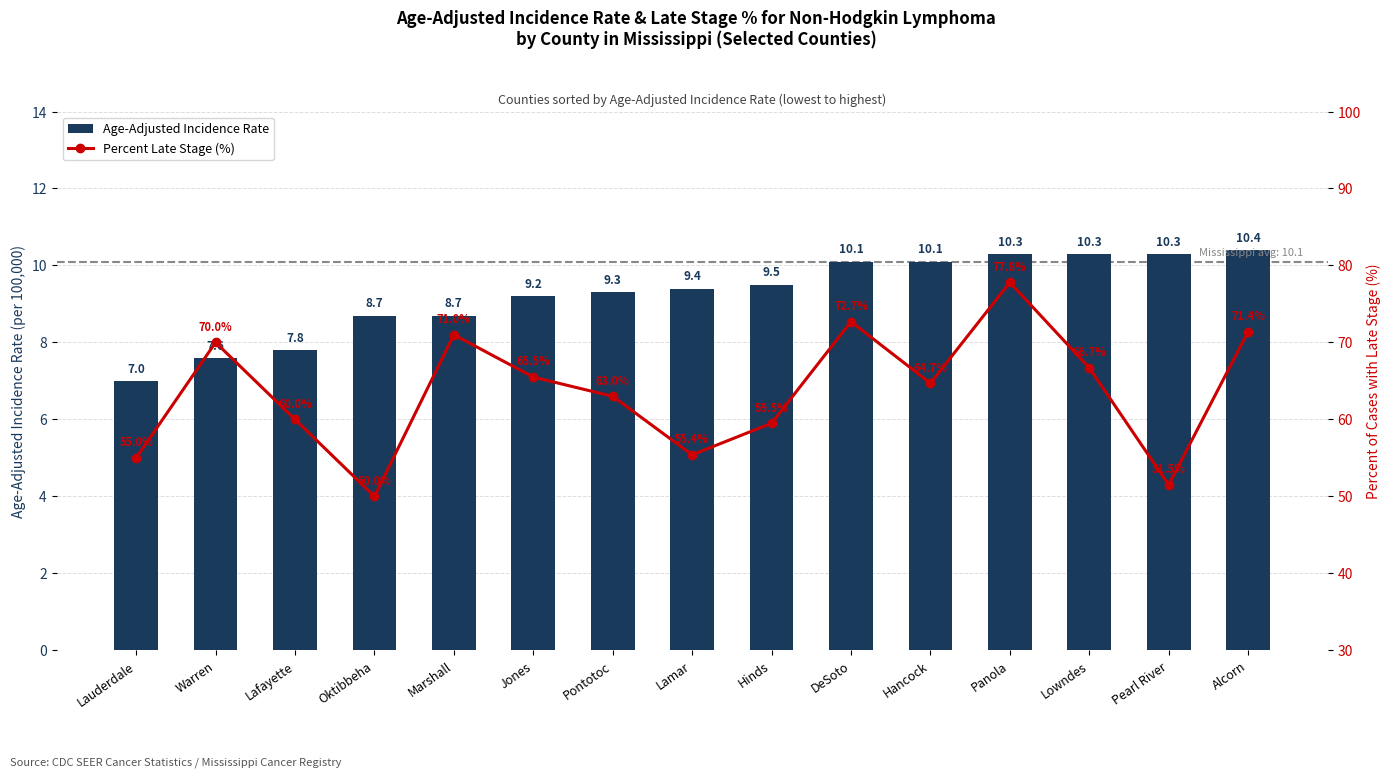

What is the maximum value for Age-Adjusted Incidence Rate?

10.4